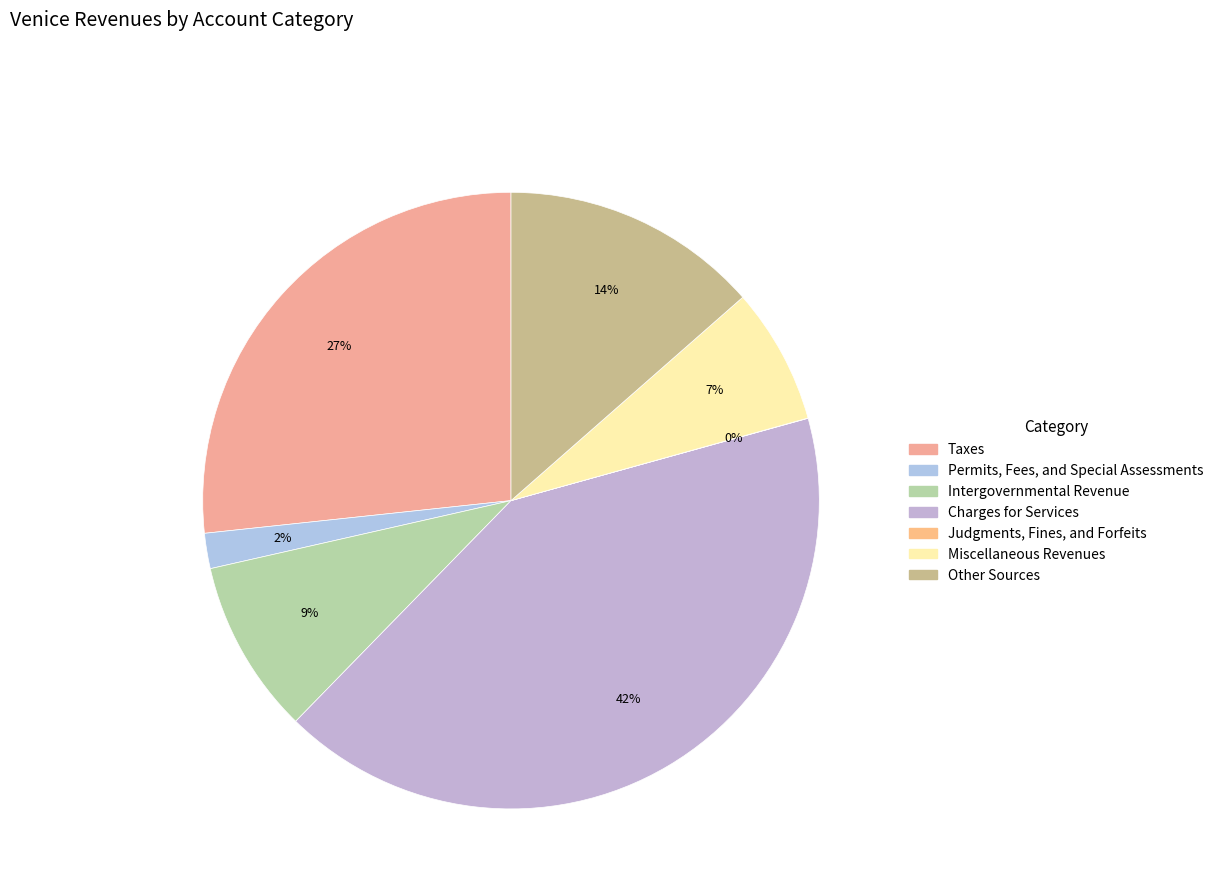

What percentage is NOT represented by Judgments, Fines, and Forfeits?

100.0%